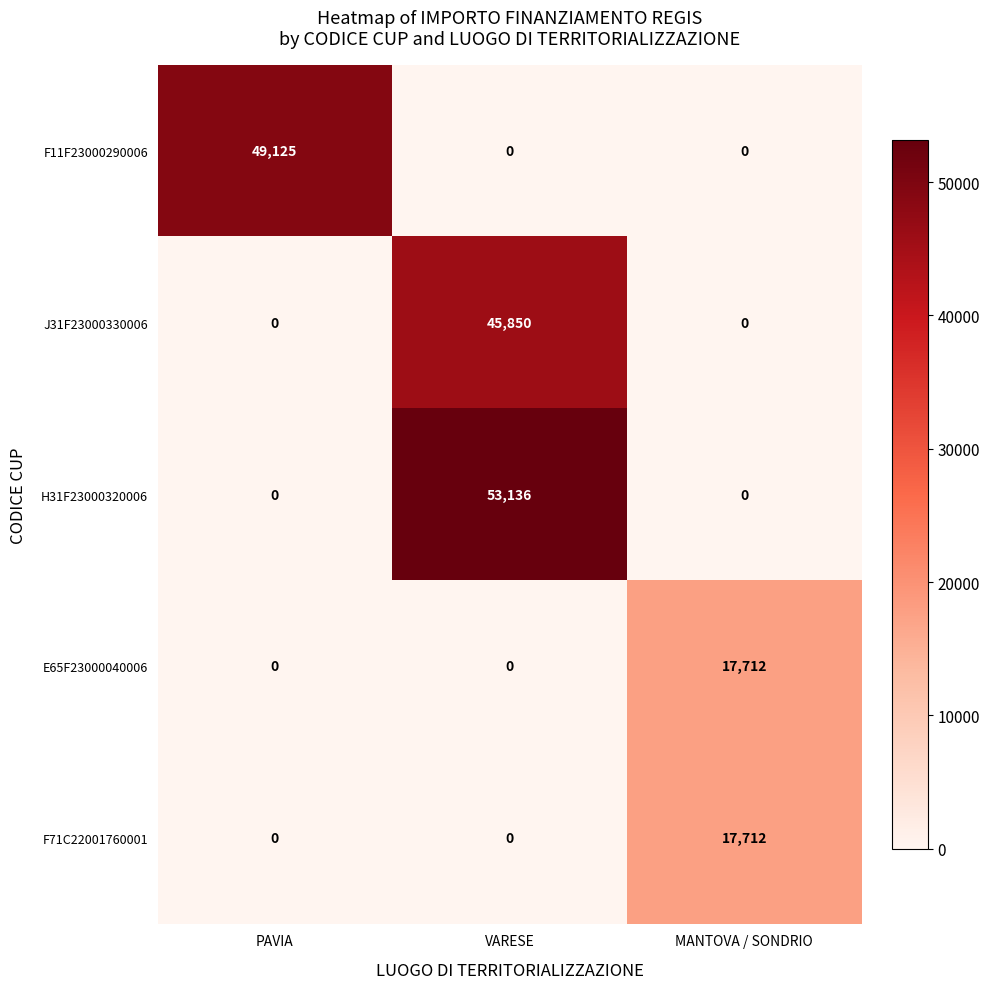

Count the number of categories in the chart.

3